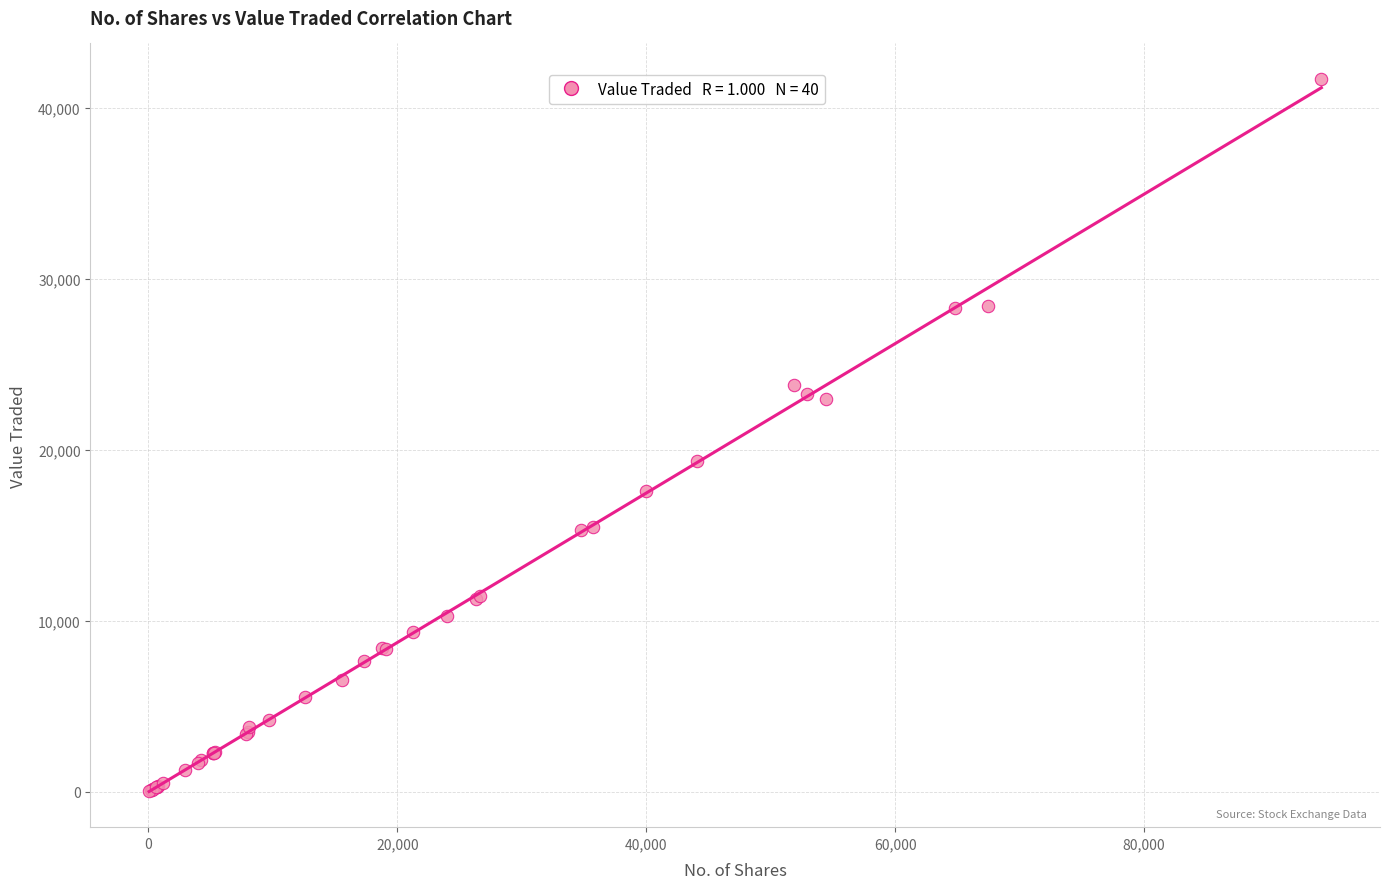

What Y value in the scatter plot is closest to 20859?

19382